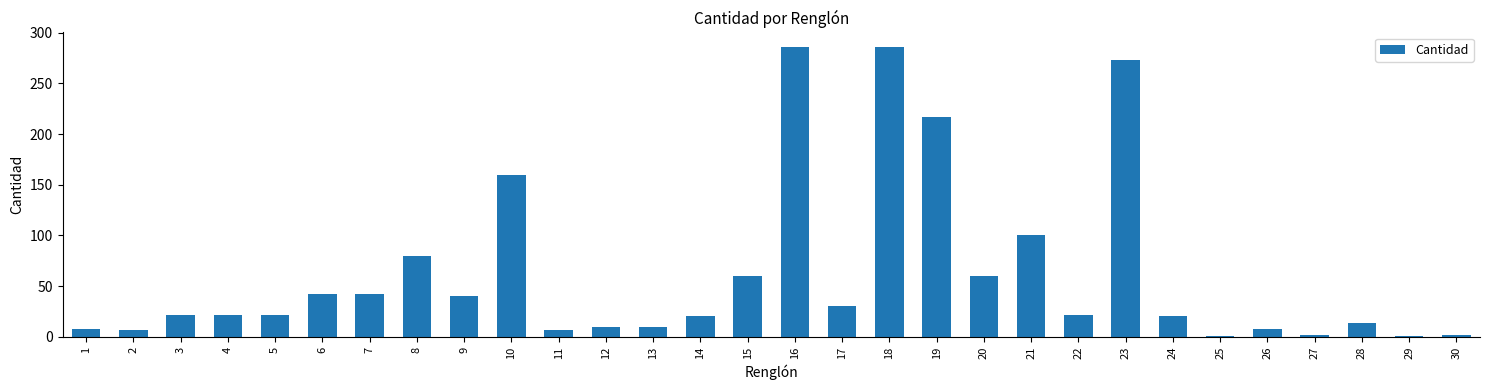

True or false: the data shows 14 at 28.

True